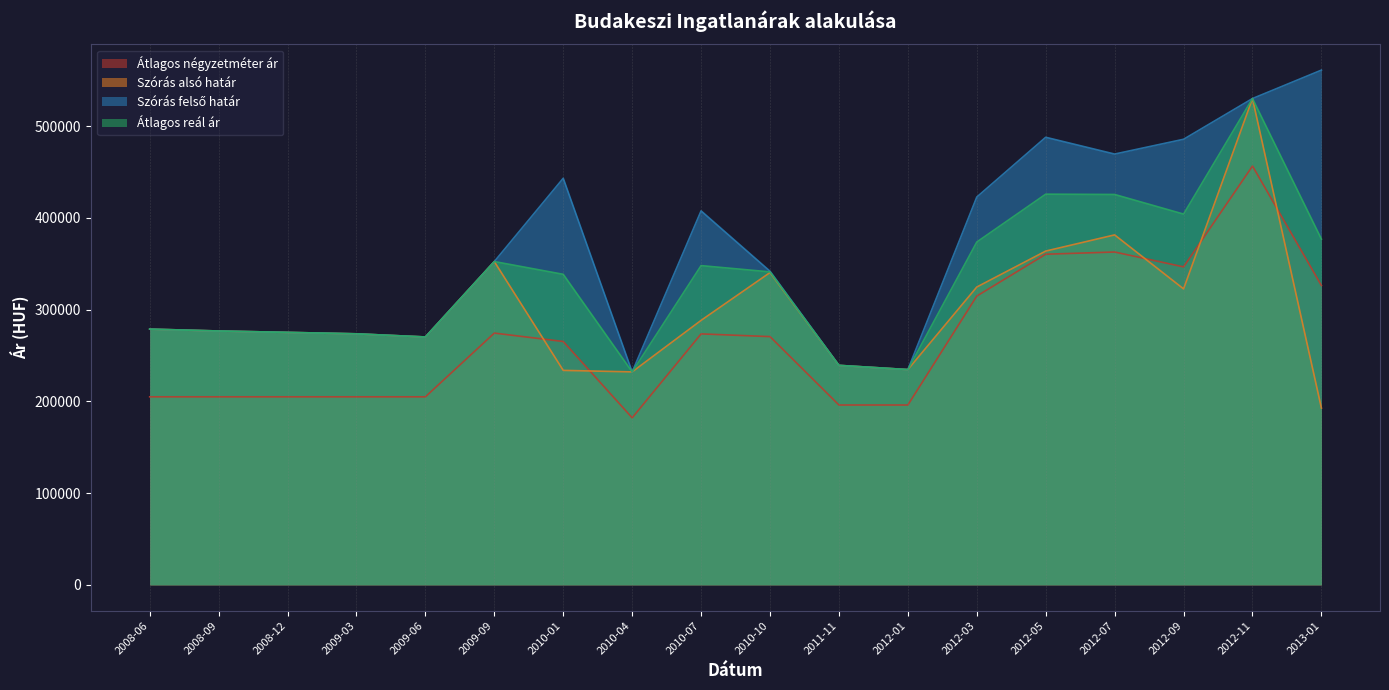

What is the sum of all Átlagos reál ár values?

5996901